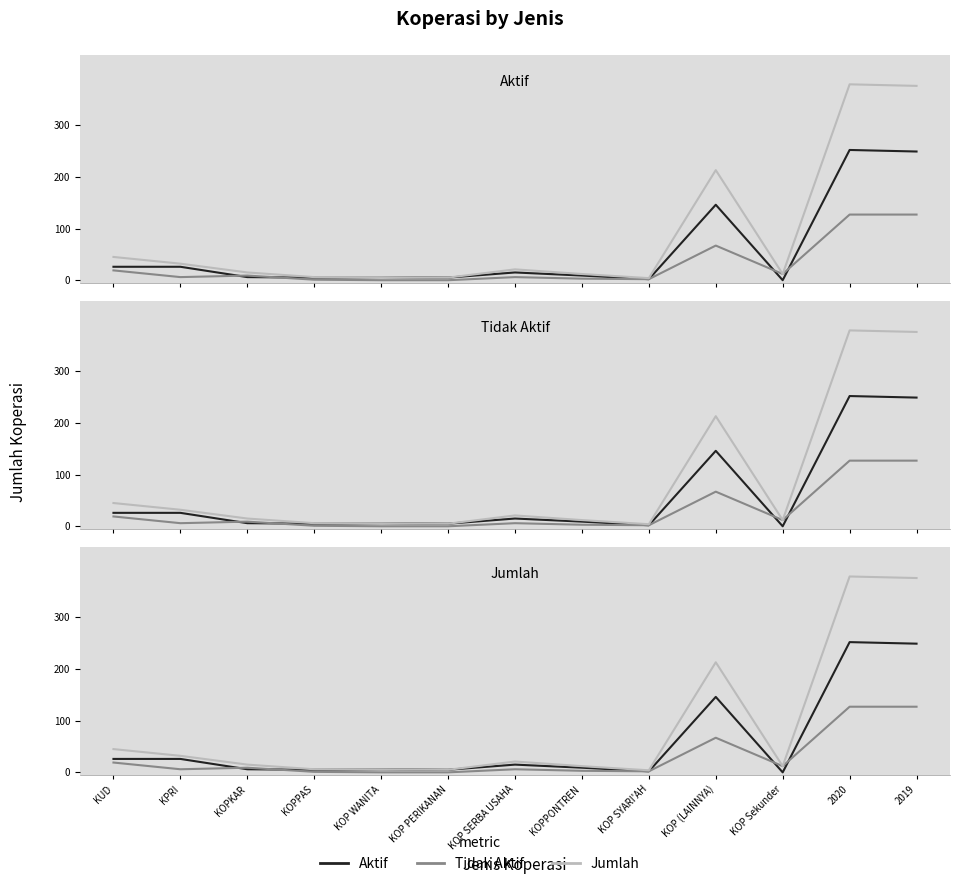

Reading left to right, extract all data points from this chart.

Aktif: KUD=26	KPRI=26	KOPKAR=6	KOPPAS=5	KOP WANITA=6	KOP PERIKANAN=5	KOP SERBA USAHA=15	KOPPONTREN=9	KOP SYARI'AH=2	KOP (LAINNYA)=146	KOP Sekunder=0	2020=252	2019=249
Tidak Aktif: KUD=19	KPRI=6	KOPKAR=9	KOPPAS=1	KOP WANITA=0	KOP PERIKANAN=0	KOP SERBA USAHA=6	KOPPONTREN=3	KOP SYARI'AH=2	KOP (LAINNYA)=67	KOP Sekunder=12	2020=127	2019=127
Jumlah: KUD=45	KPRI=32	KOPKAR=15	KOPPAS=6	KOP WANITA=6	KOP PERIKANAN=5	KOP SERBA USAHA=21	KOPPONTREN=12	KOP SYARI'AH=4	KOP (LAINNYA)=213	KOP Sekunder=12	2020=379	2019=376